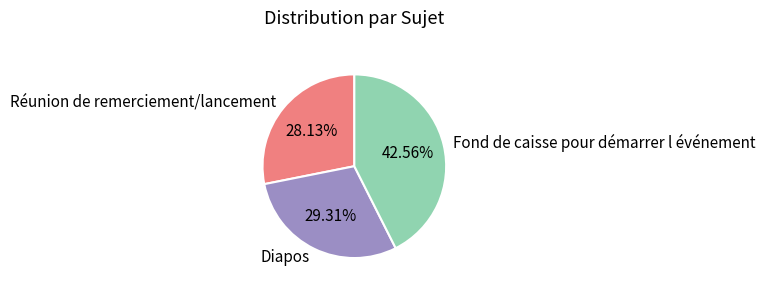

What portion of the pie excludes Fond de caisse pour démarrer l événement?

57.4%